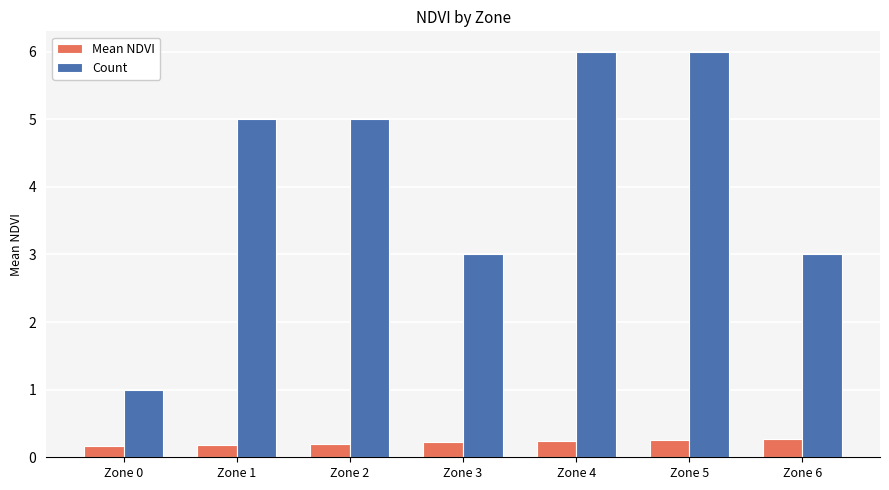

What is the difference between the second highest and minimum values in the Count series?

5.0